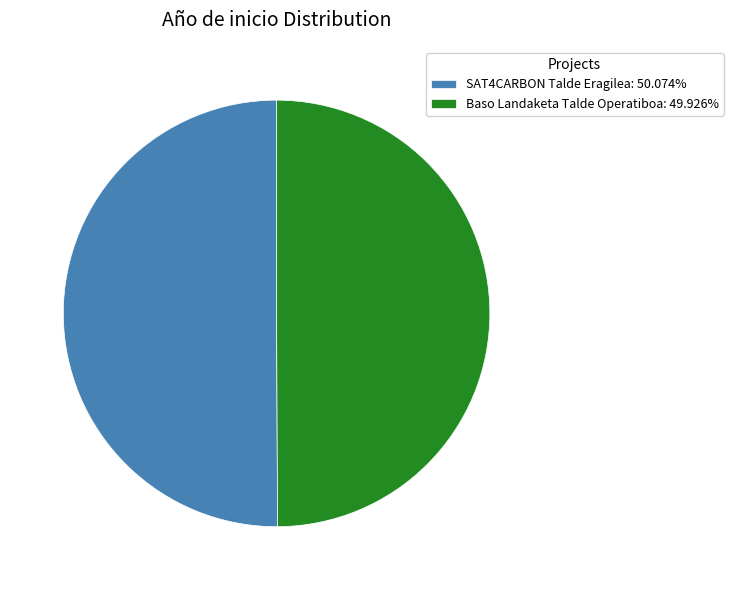

Combined, do SAT4CARBON Talde Eragilea: 50.074% and Baso Landaketa Talde Operatiboa: 49.926% account for over 50%?

Yes